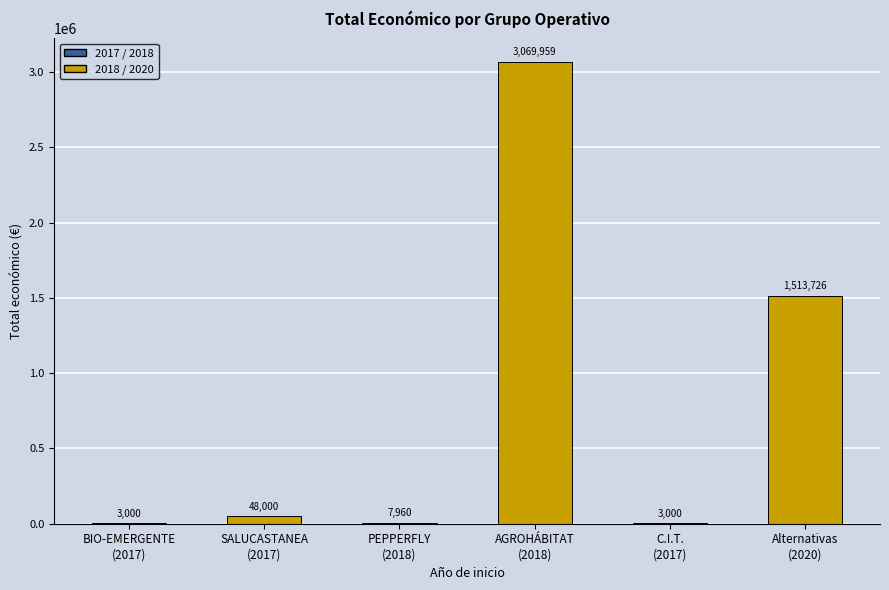

What is the sum of all values?

4645645